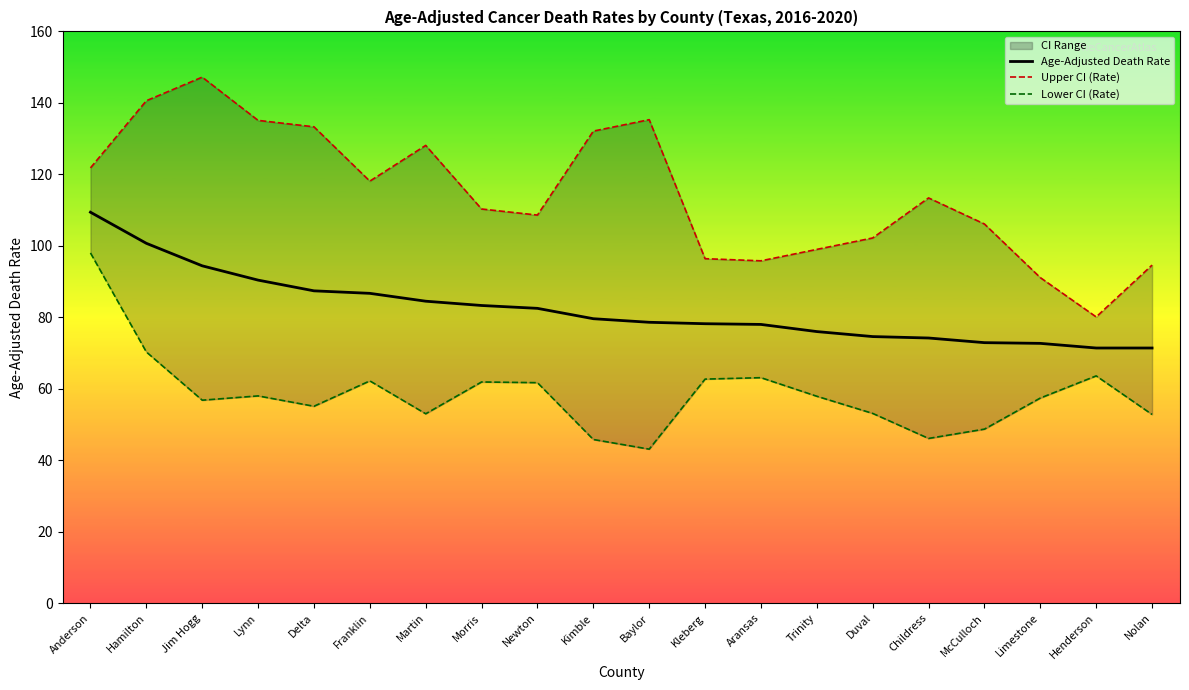

What is the total value across all series at Franklin?

267.0